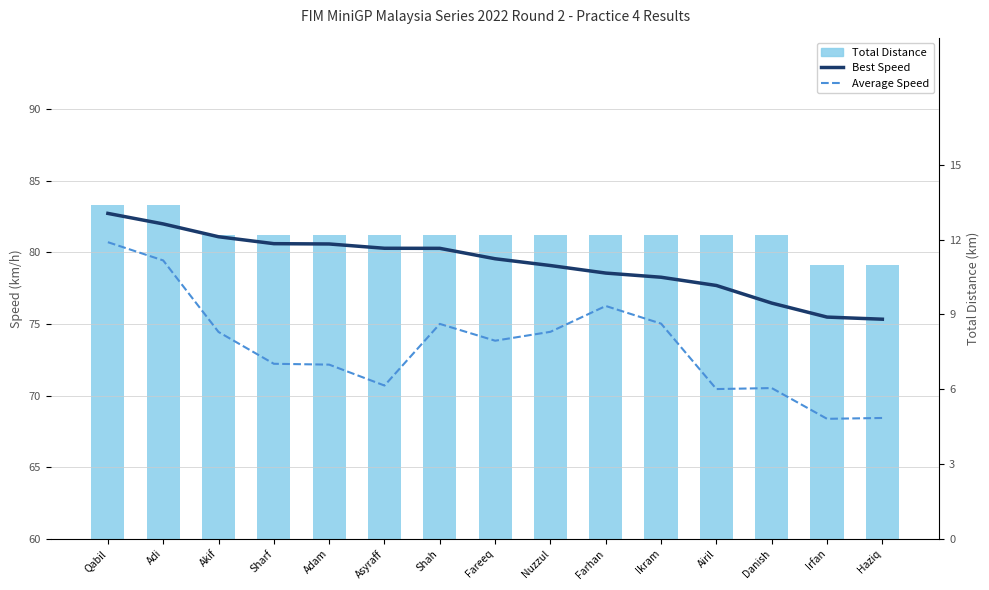

What is the sum of all Average Speed values?

1102.2